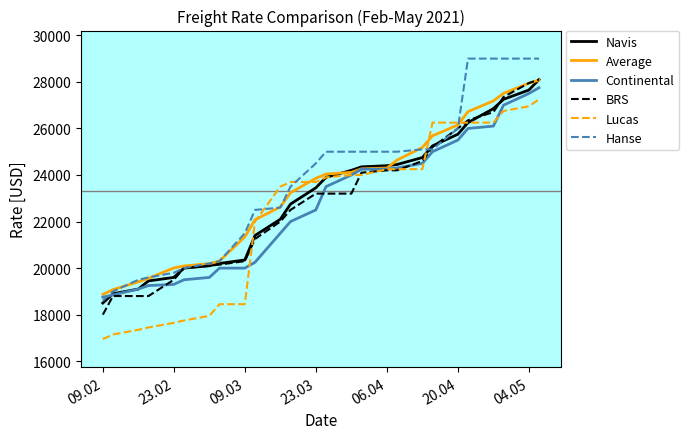

True or false: Navis and BRS cross at least once.

True